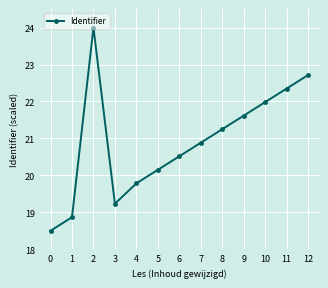

What value does the data have at 2?

24.0